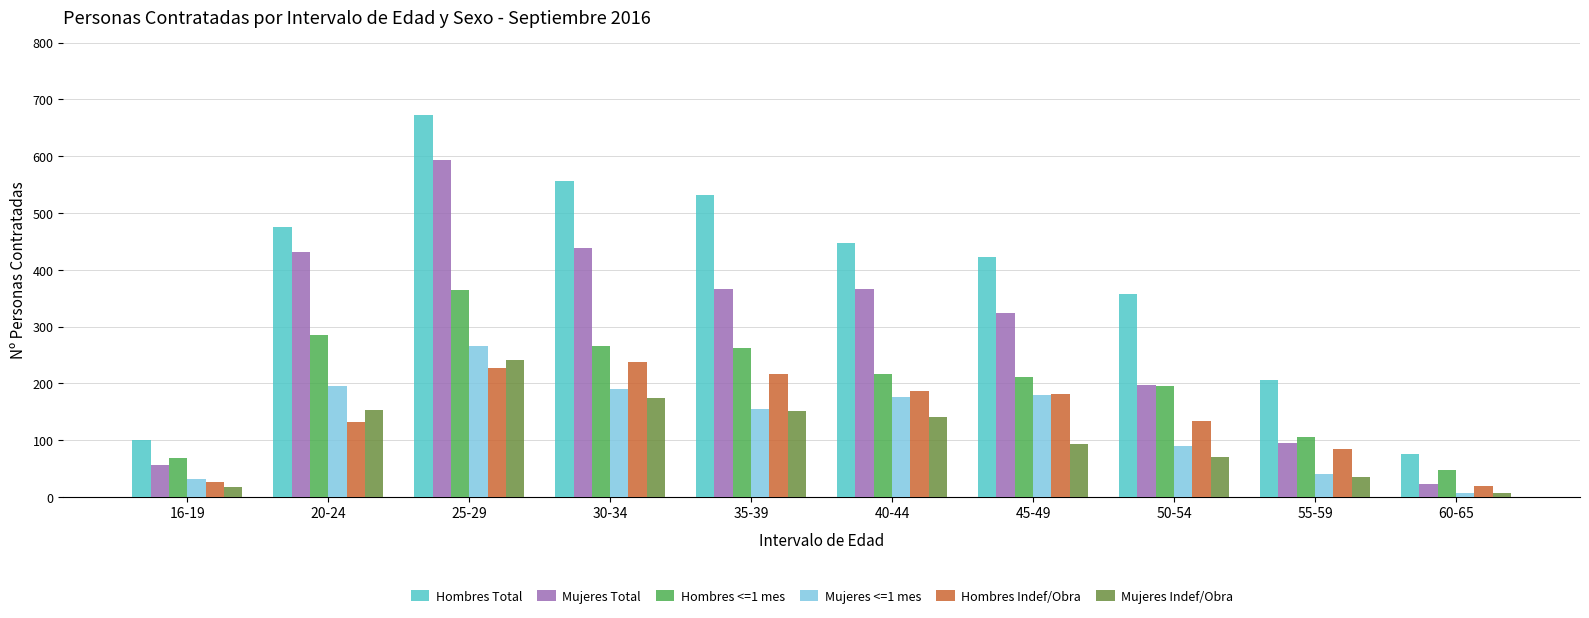

The Mujeres Total series shows 95 at 55-59. True or false?

True